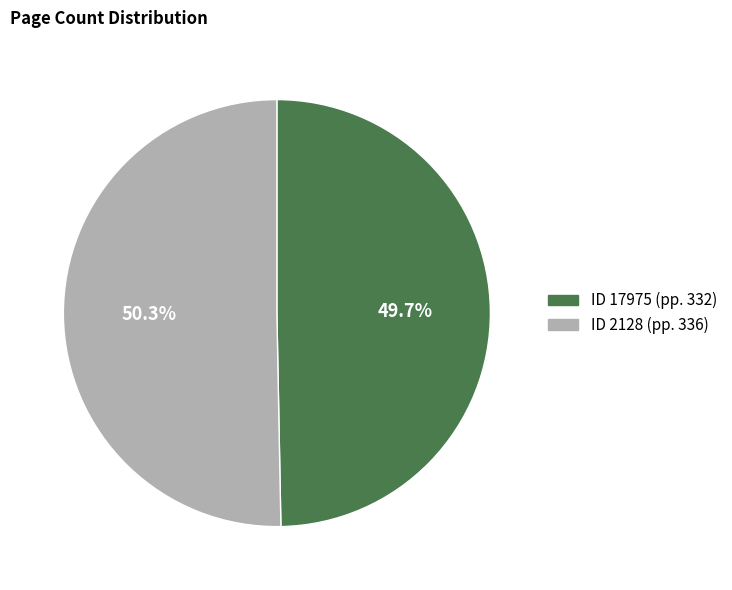

Is there a majority slice in this chart?

Yes